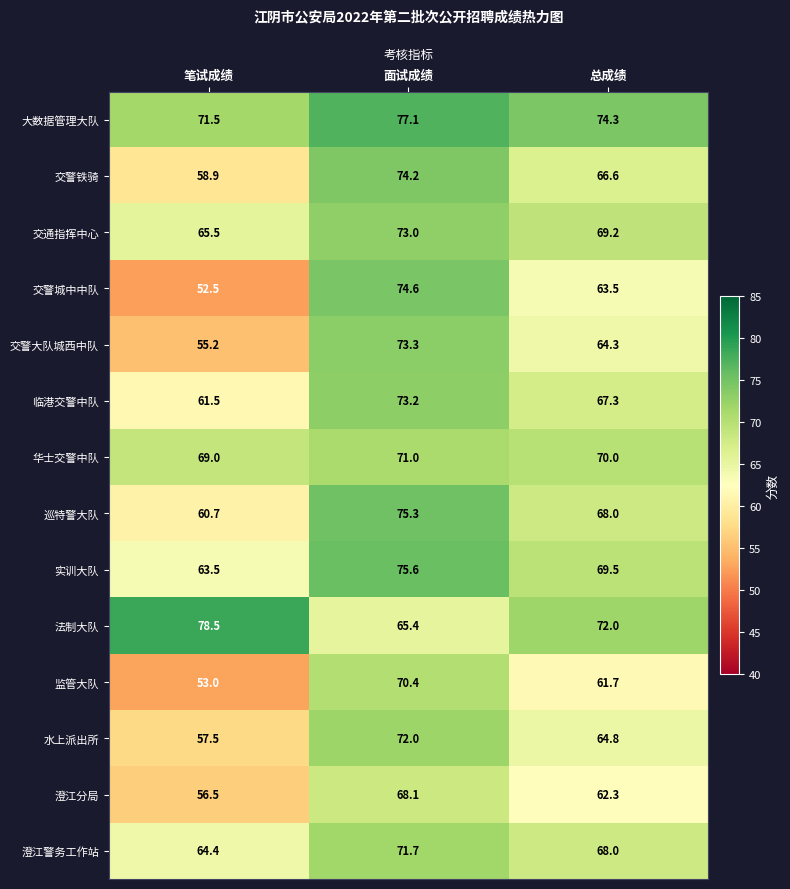

What is the average value of the 交警城中中队 series?

63.5